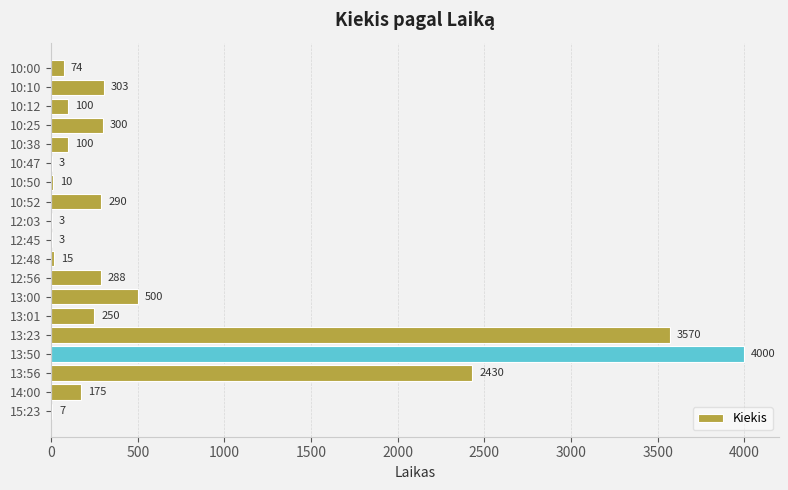

What is the sum of all values?

12421